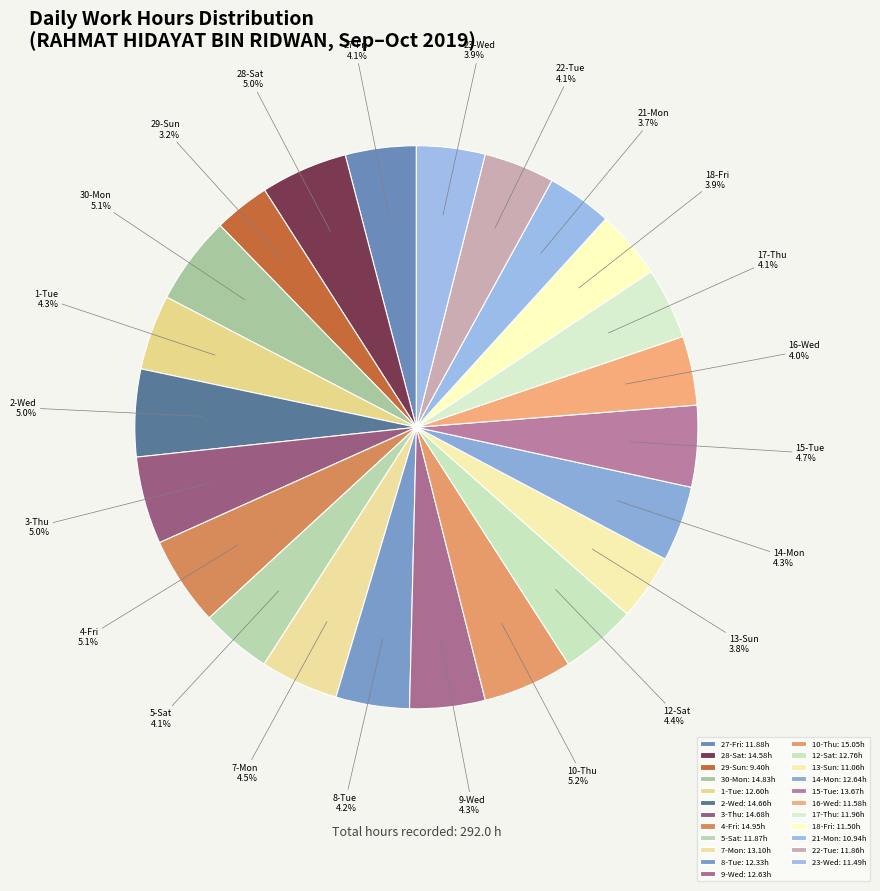

How many segments does this pie chart have?

23